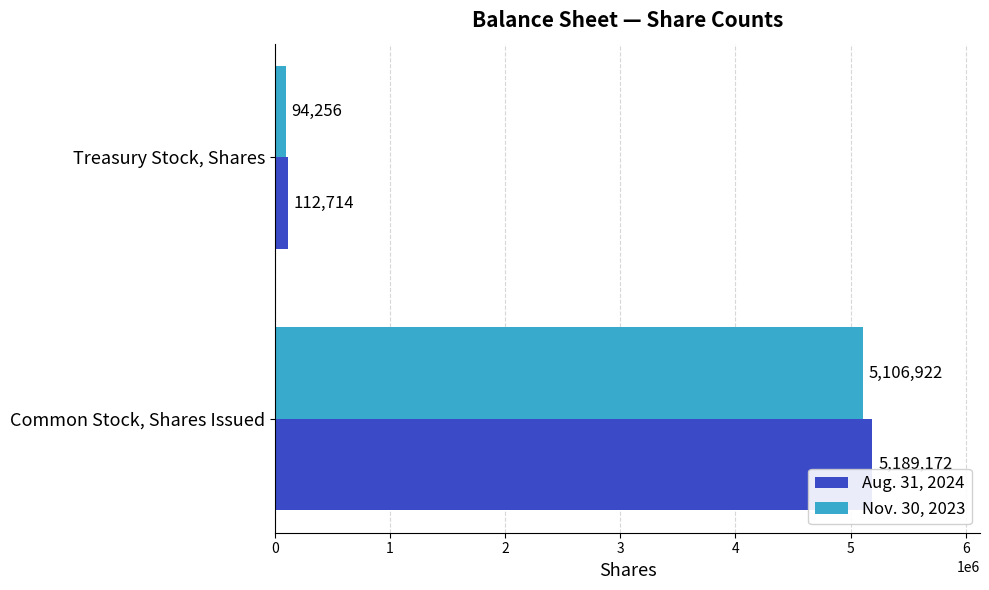

True or false: Nov. 30, 2023 has a value of 1750023 at Common Stock, Shares Issued.

False